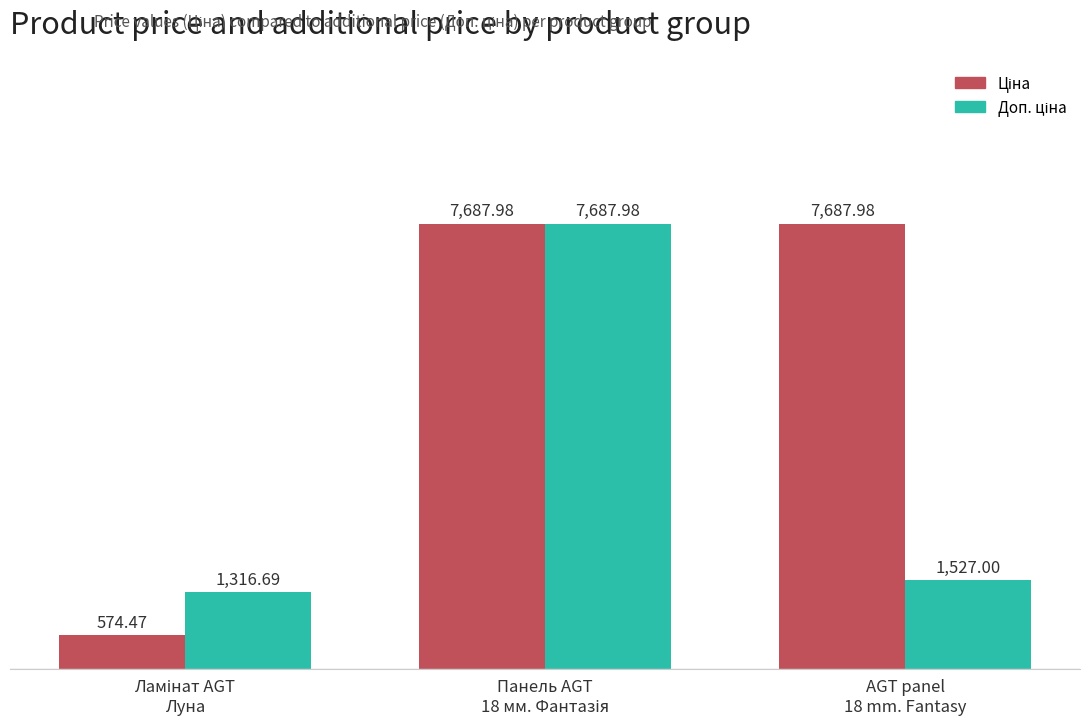

What position from the right is AGT panel
18 mm. Fantasy?

1